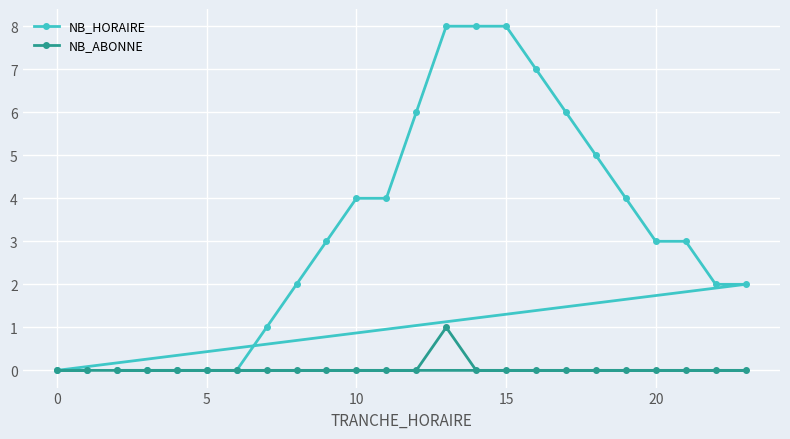

Is it true that NB_HORAIRE equals 0 at 5?

True